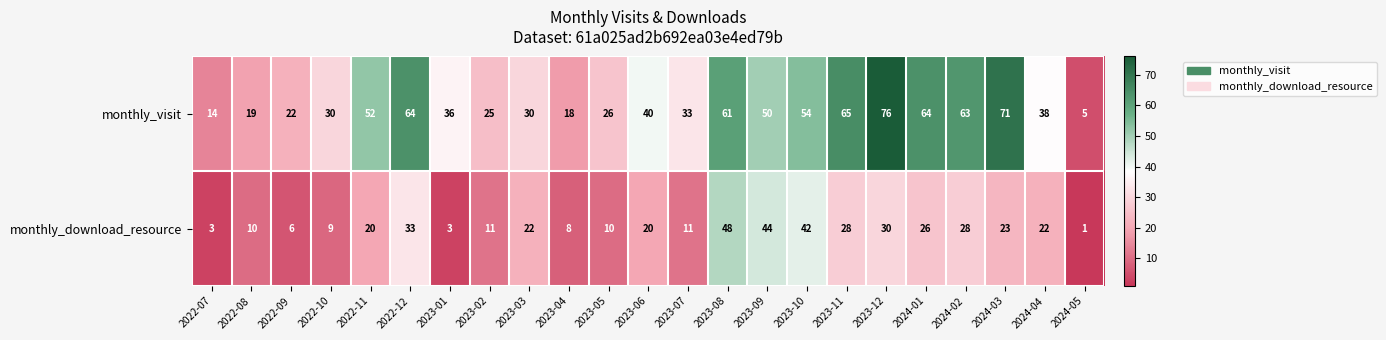

What value does the monthly_download_resource series have at 2022-09, to the nearest 10?

10